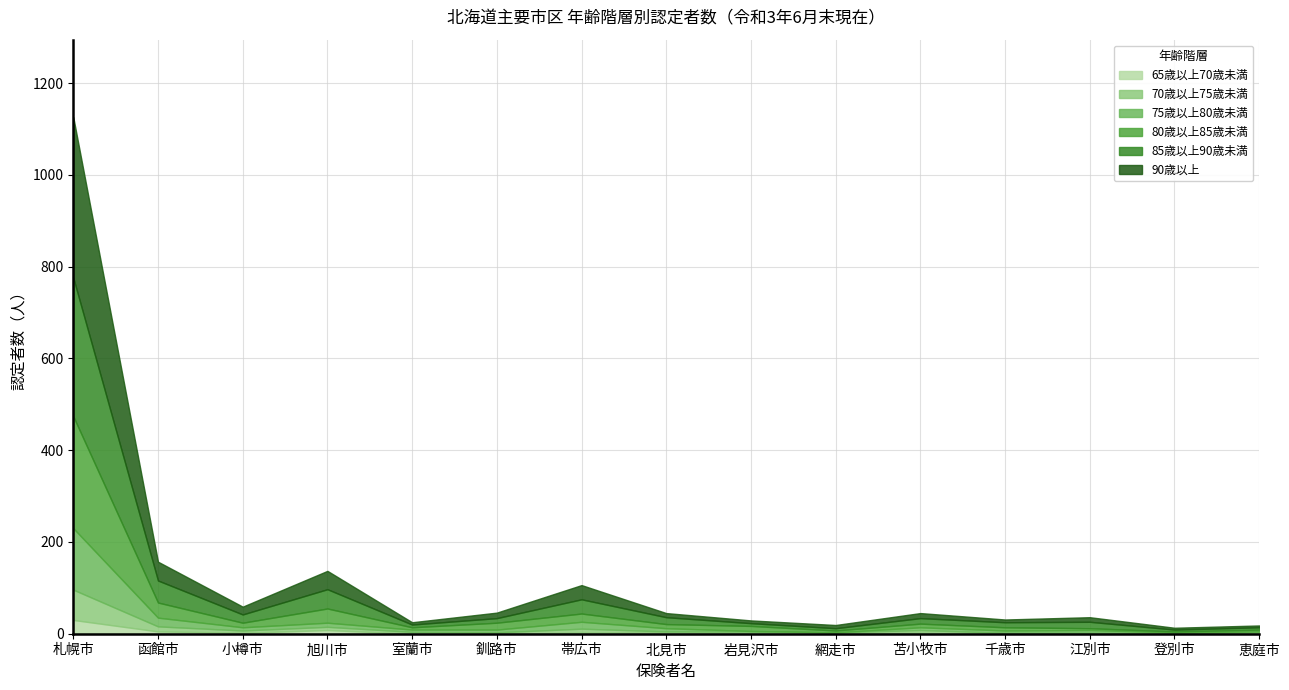

What is the value of the 85歳以上90歳未満 point at the 4th from the left?

42